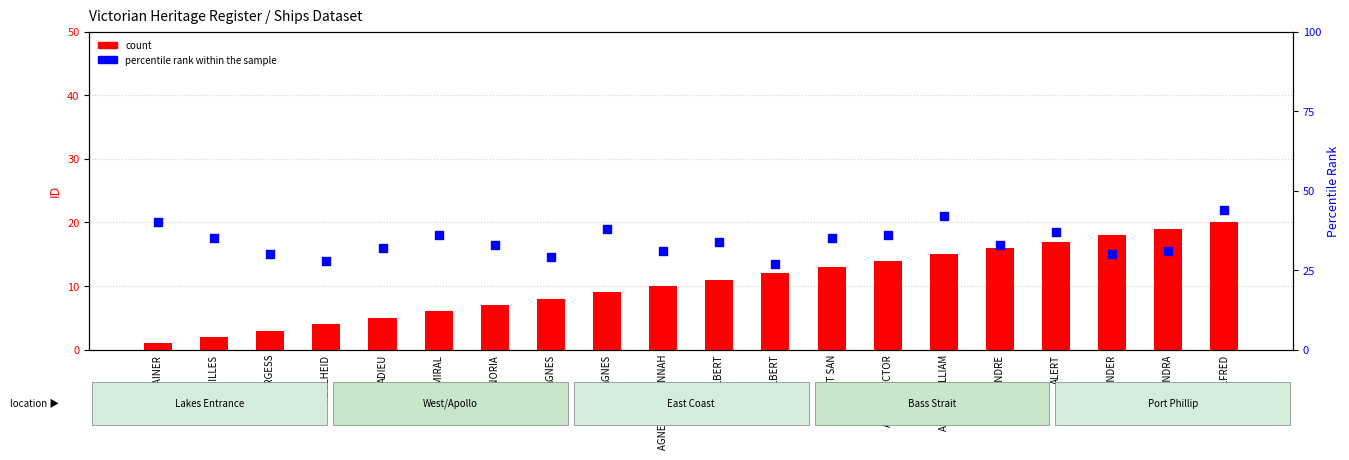

Which series contains the lowest Y value?

count